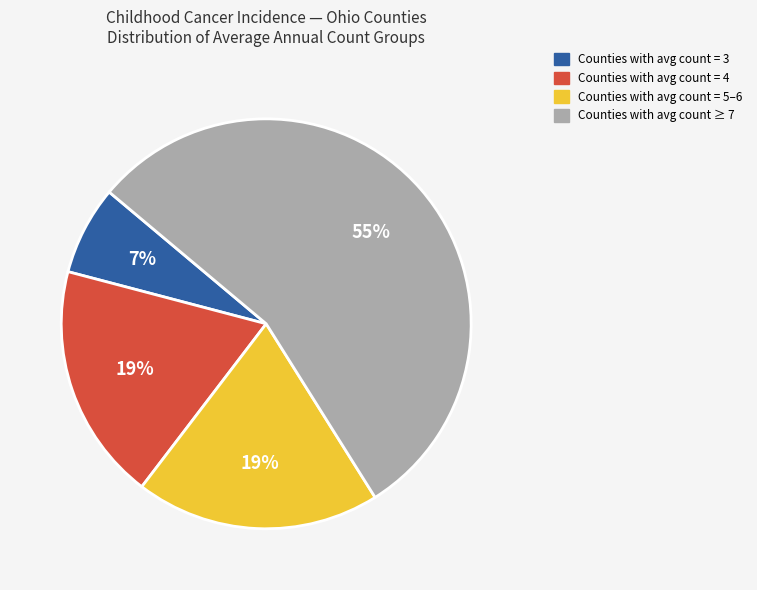

To the nearest percent, what is the average slice percentage?

25%